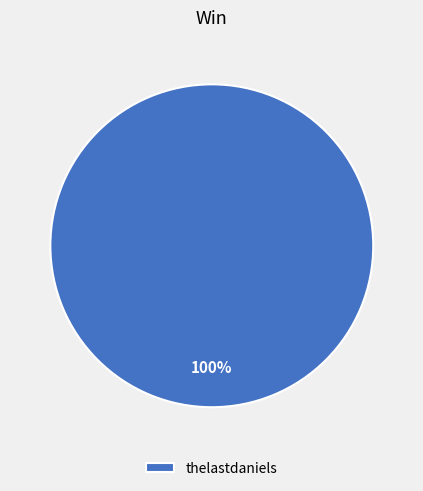

The thelastdaniels slice represents 100% of the pie. True or false?

True